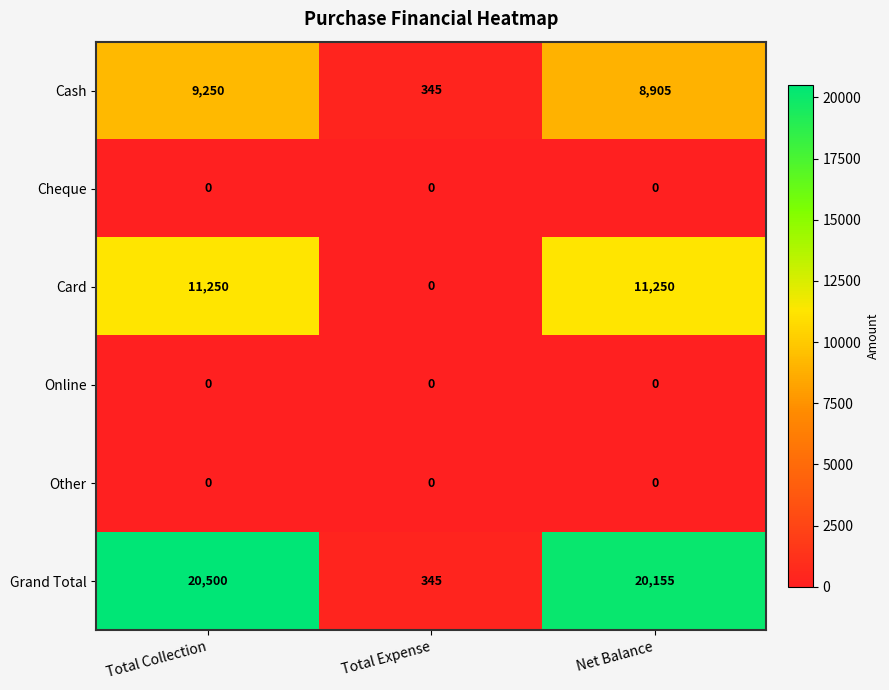

Reading left to right, list all the values displayed in this chart.

Cash: Total Collection=9250	Total Expense=345	Net Balance=8905
Cheque: Total Collection=0	Total Expense=0	Net Balance=0
Card: Total Collection=11250	Total Expense=0	Net Balance=11250
Online: Total Collection=0	Total Expense=0	Net Balance=0
Other: Total Collection=0	Total Expense=0	Net Balance=0
Grand Total: Total Collection=20500	Total Expense=345	Net Balance=20155